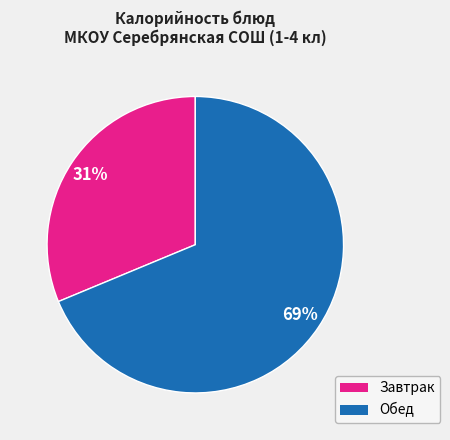

To the nearest percent, what is the average slice percentage?

50%